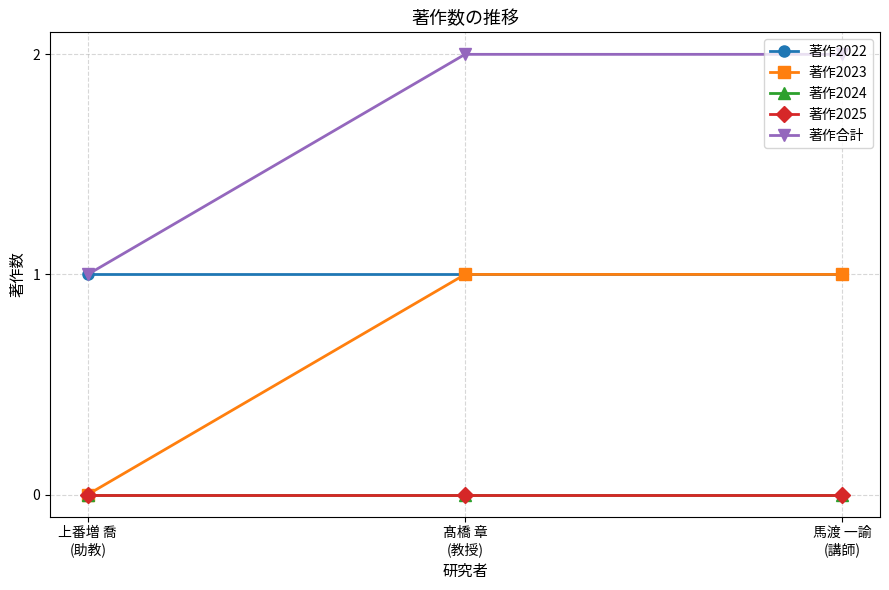

Which label corresponds to the smallest value in the chart?

上番増 喬
(助教)